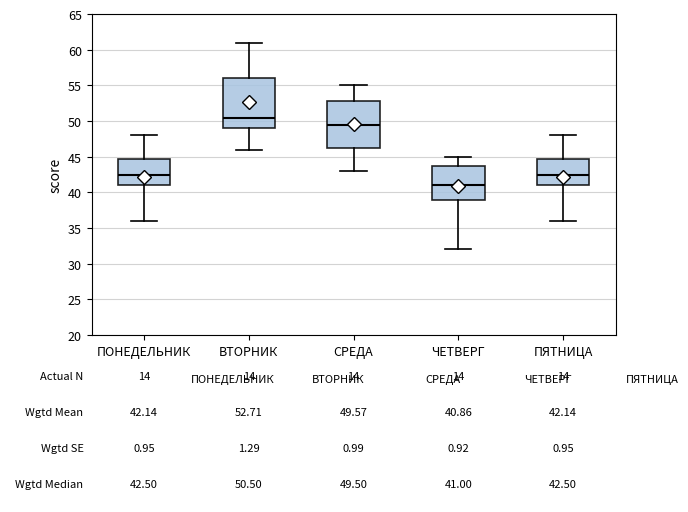

Comparing the boxes themselves (not the whiskers), which one is the tallest?

ВТОРНИК